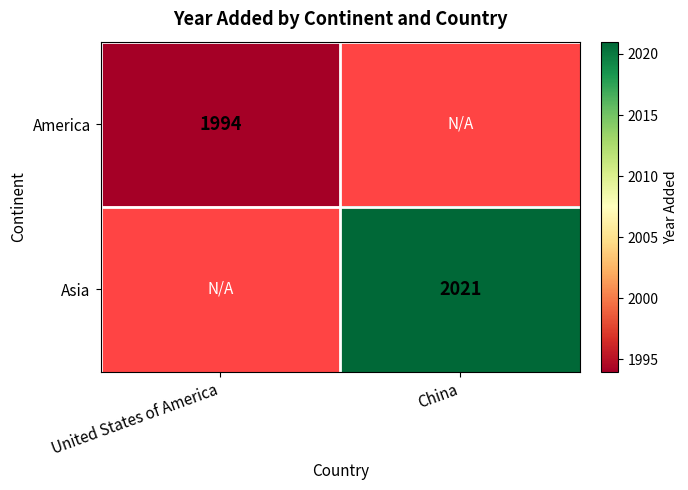

The value of America at United States of America is 1994. True or false?

True